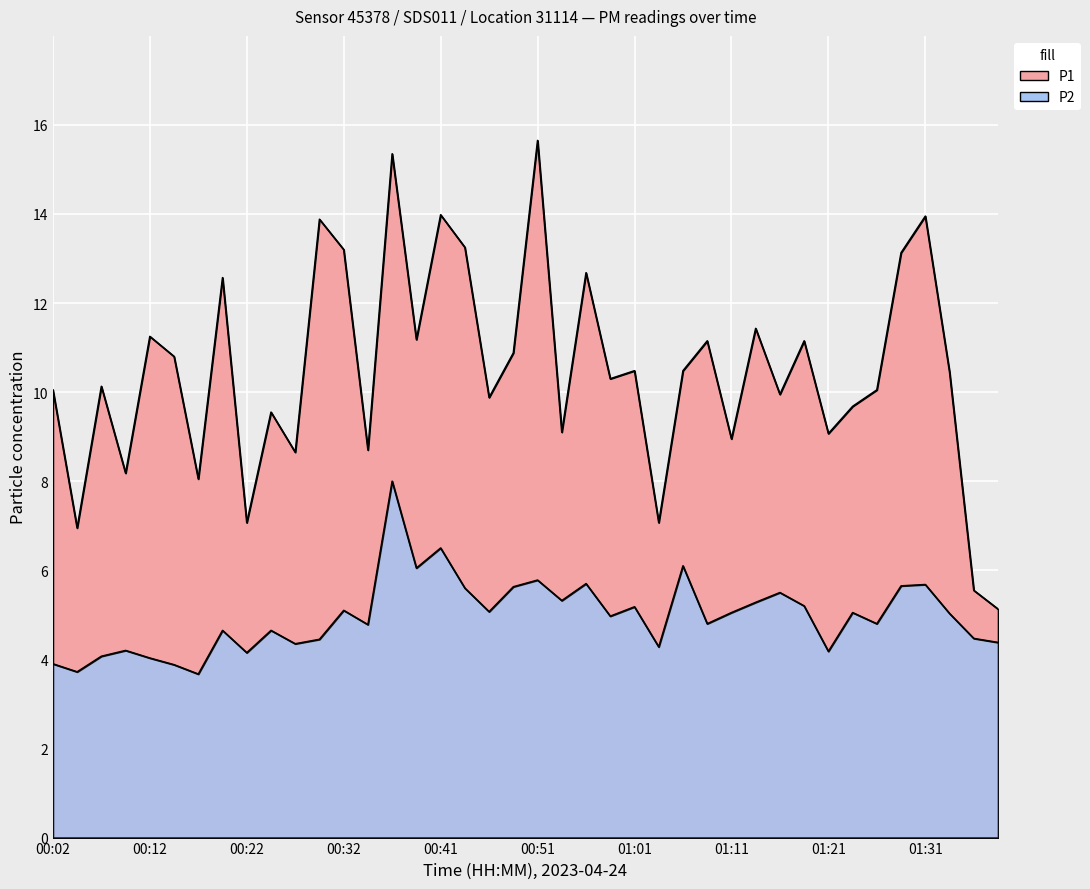

Which series has the widest spread of values?

P1